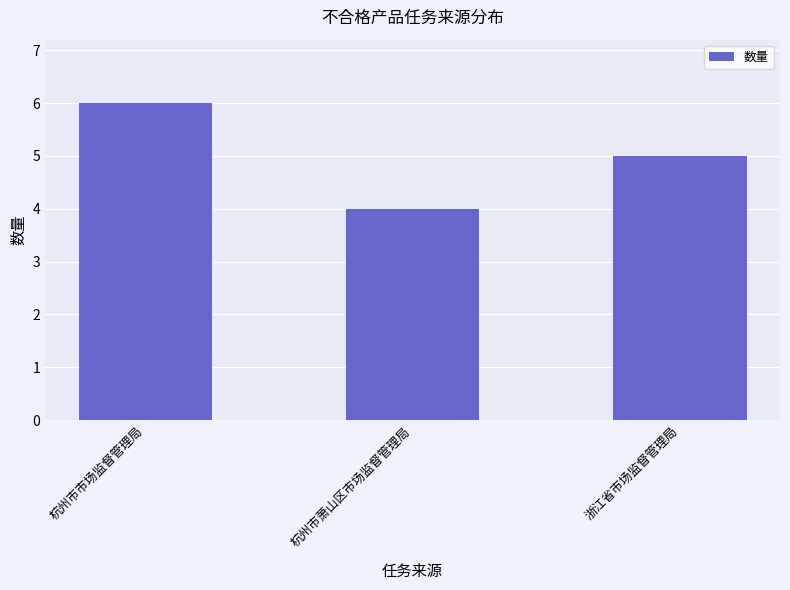

What is the difference between the maximum and second lowest values?

1